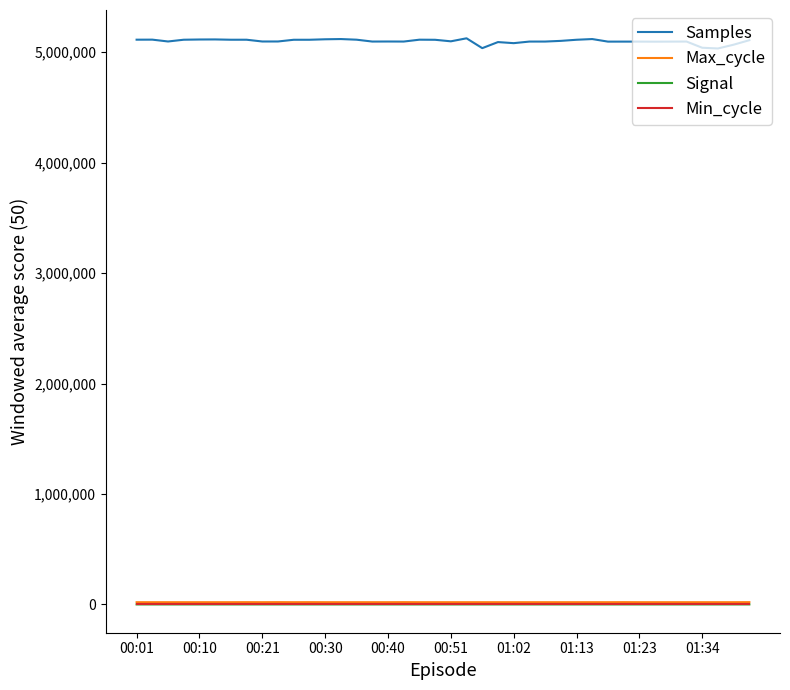

Which series has the largest total across all categories?

Samples